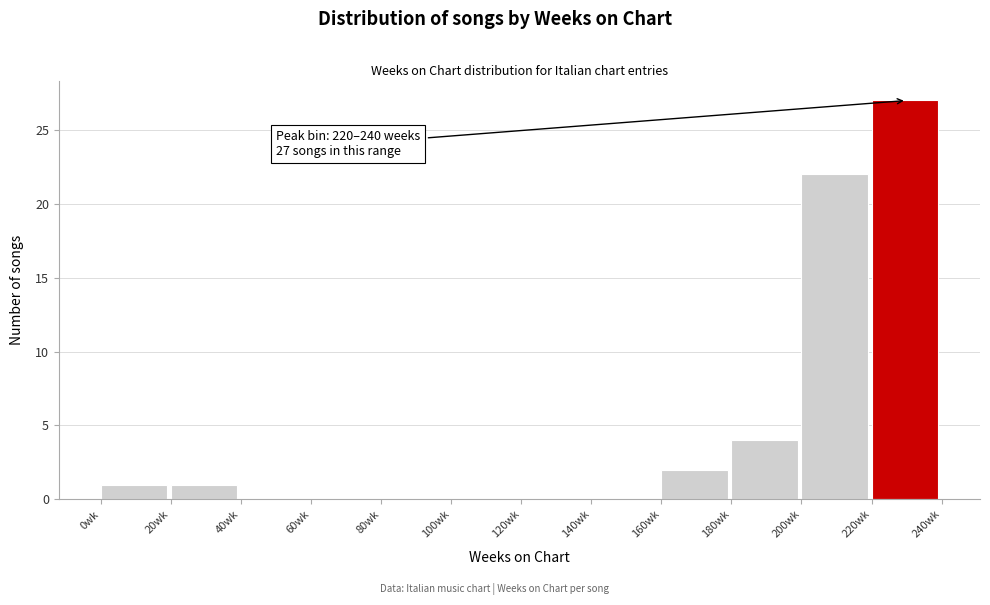

Which range on the x-axis has the tallest bar?

220 to 240